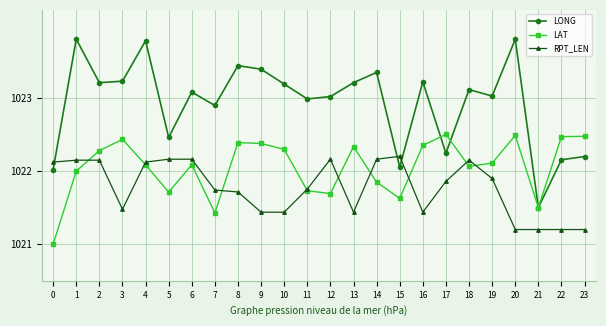

What is the minimum value for LONG?

1021.5